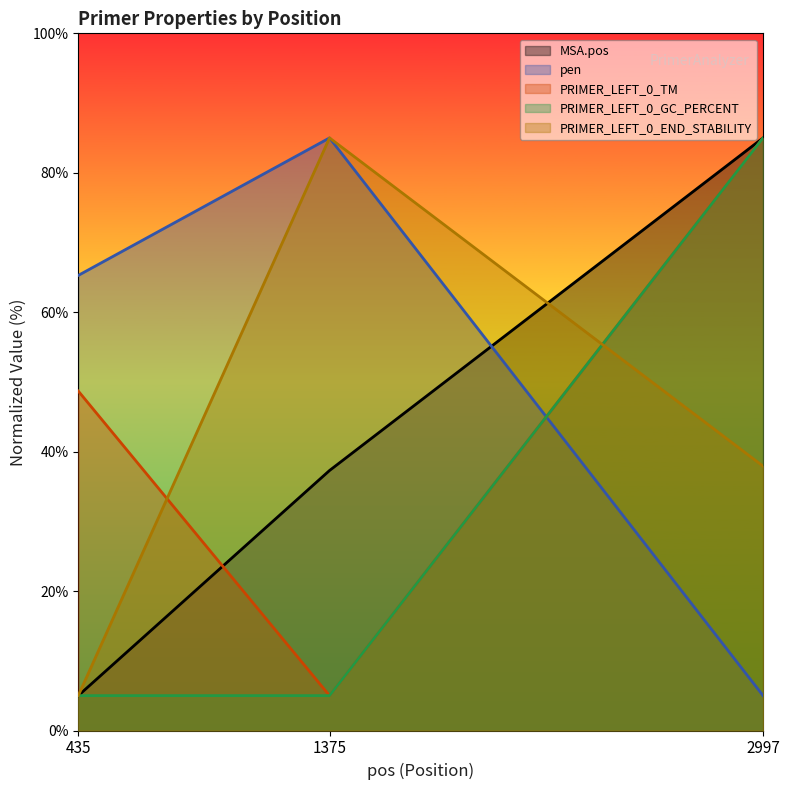

What is the total value across all series at 435?

129.0